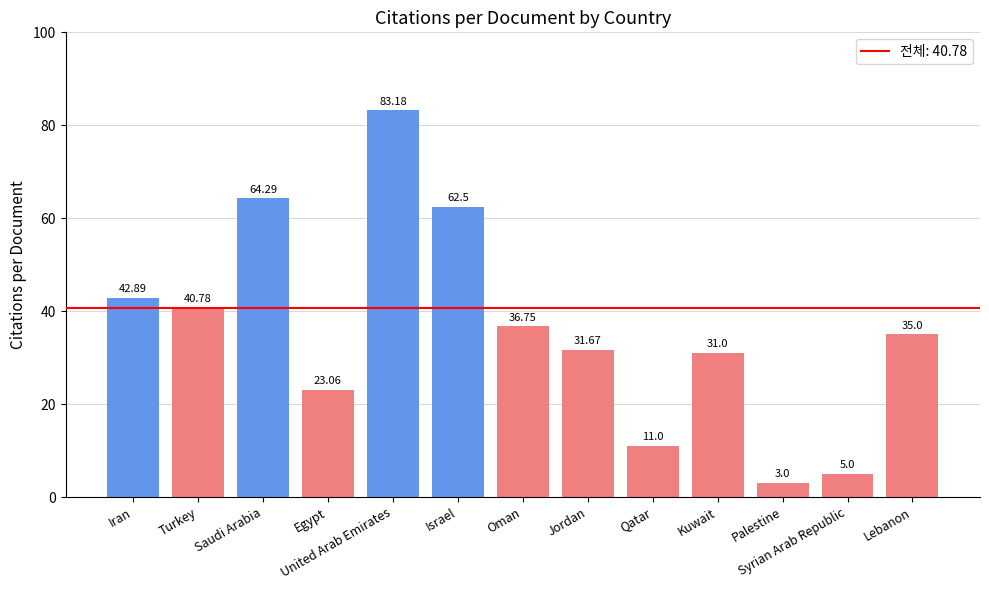

True or false: the data shows 40.0 at Egypt.

False